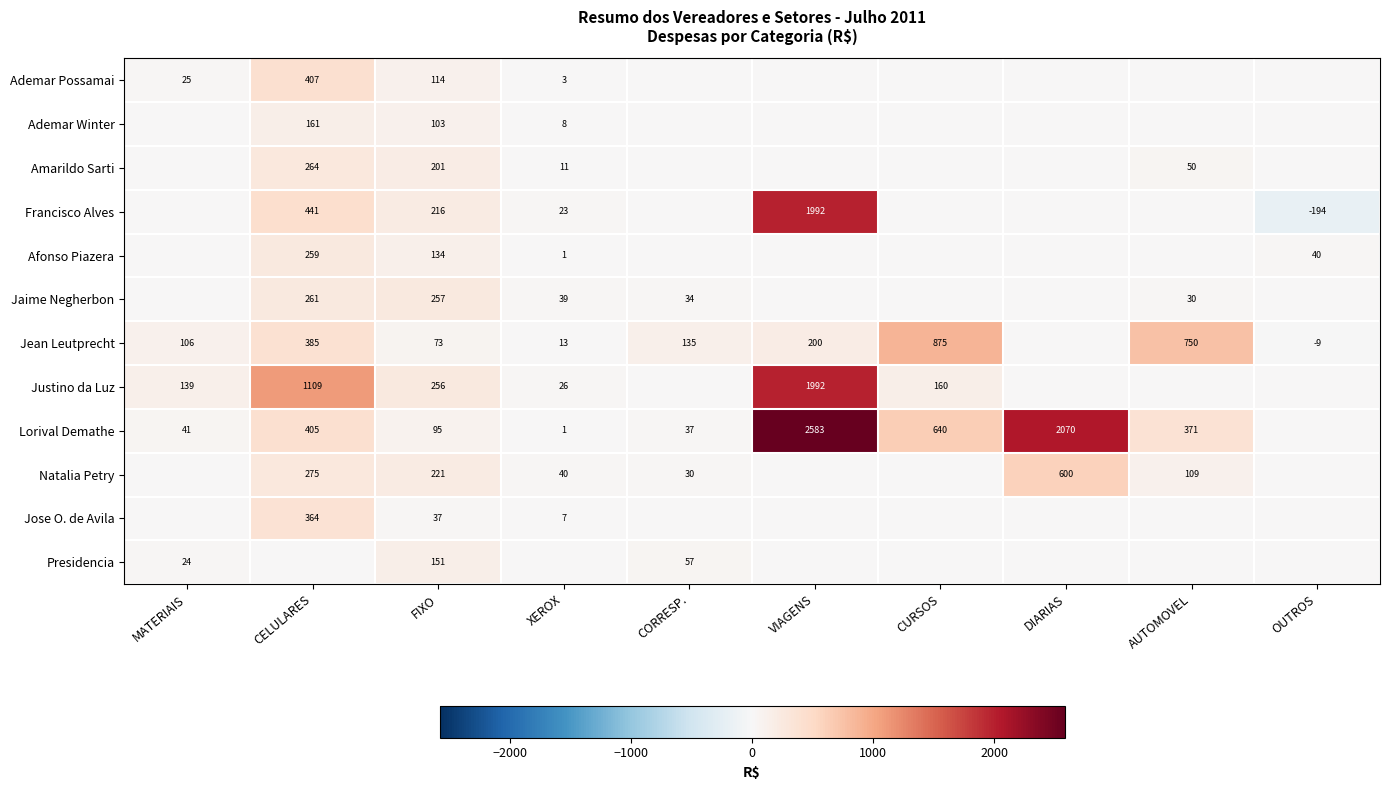

At FIXO, list the series in order from smallest to largest.

Jose O. de Avila, Jean Leutprecht, Lorival Demathe, Ademar Winter, Ademar Possamai, Afonso Piazera, Presidencia, Amarildo Sarti, Francisco Alves, Natalia Petry, Justino da Luz, Jaime Negherbon